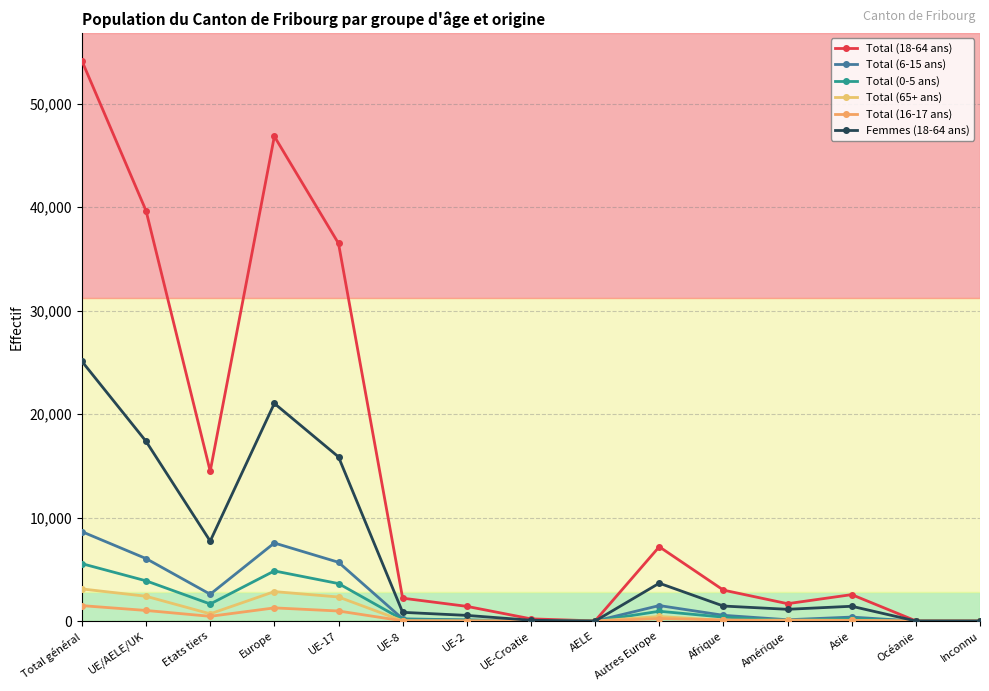

List the series in order of their peak value, highest first.

Total (18-64 ans), Femmes (18-64 ans), Total (6-15 ans), Total (0-5 ans), Total (65+ ans), Total (16-17 ans)